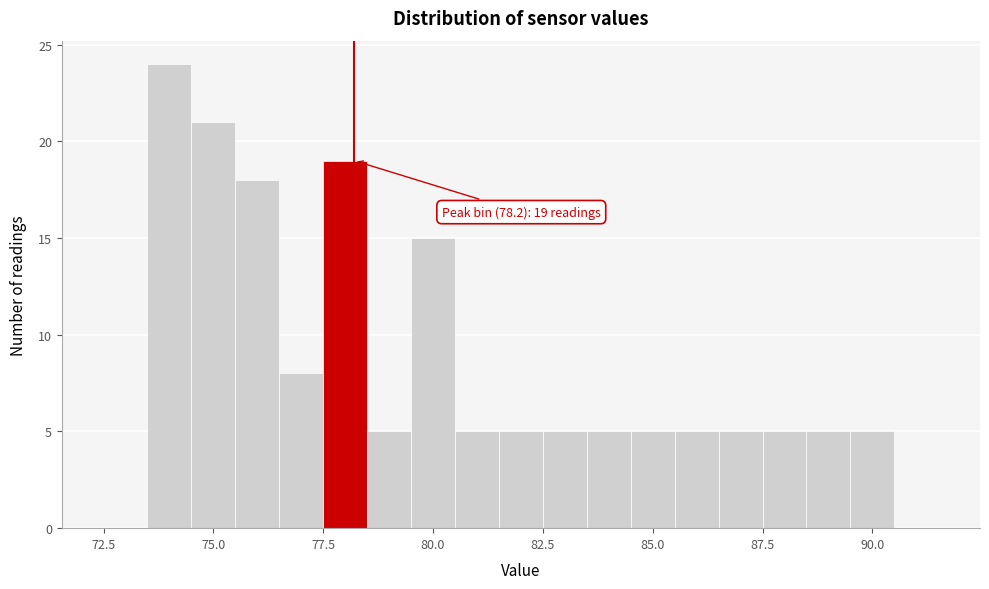

Around what value on the x-axis is the tallest bar? Give the approximate position of its centre, as read against the axis.

74.0